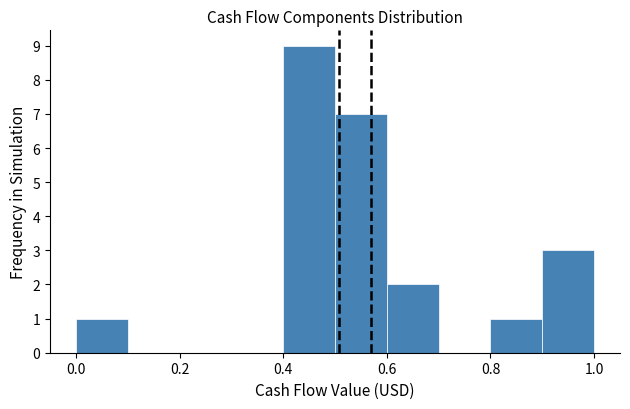

How tall is the bar that spans 0.9 to 1.0 on the x-axis? The values are not printed on the chart, so give them approximately, as read against the axis.

3